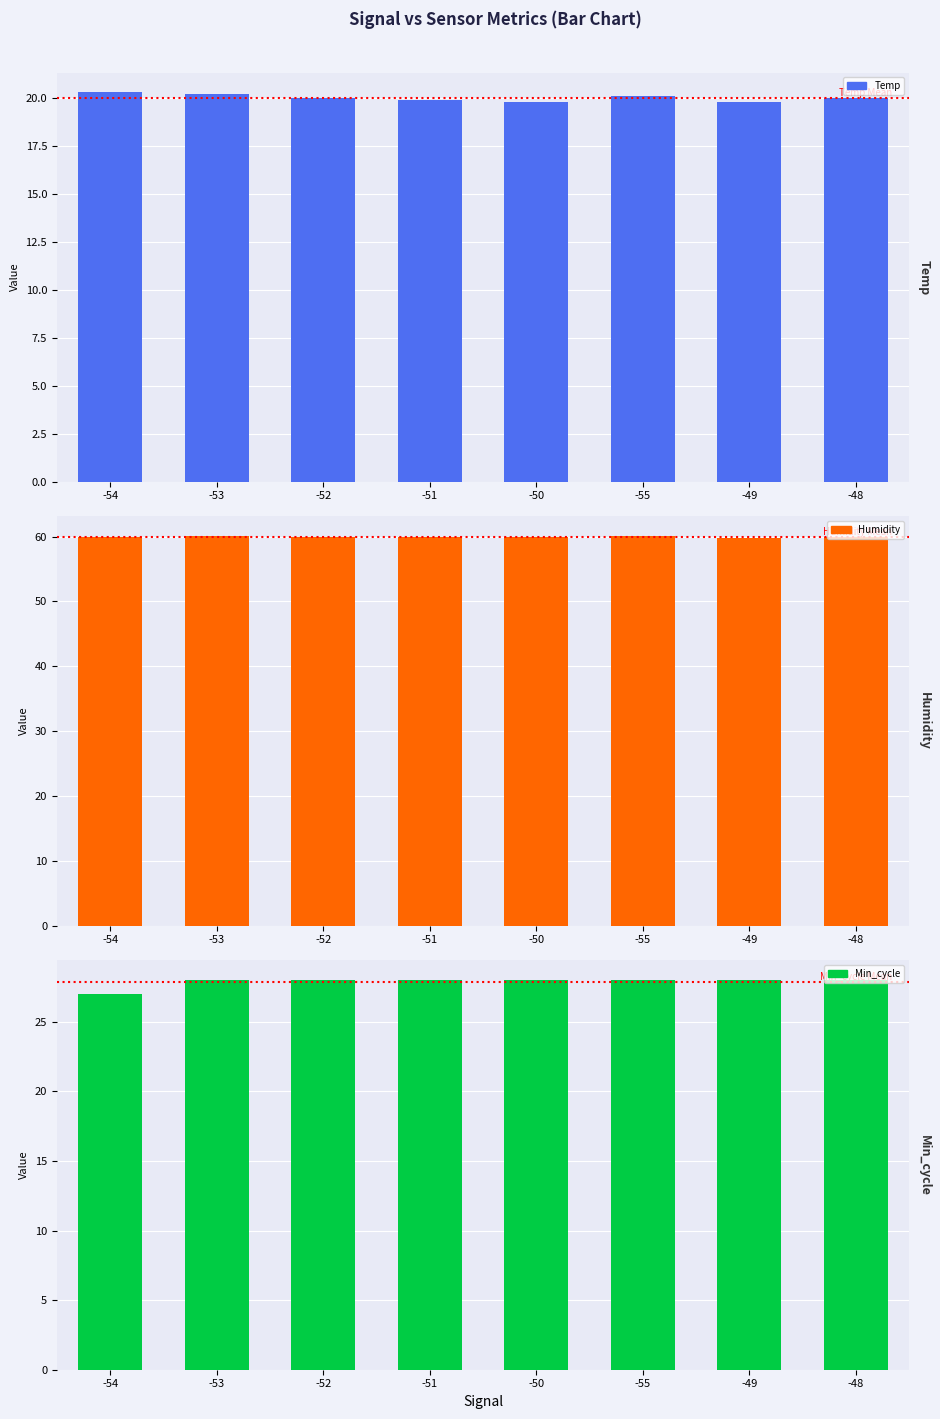

Reading right to left, transcribe all the data shown in this chart.

Temp: 20.0	19.8	20.1	19.8	19.9	20.0	20.2	20.3
Humidity: 59.9	59.8	60.1	59.9	60.0	60.0	60.0	60.0
Min_cycle: 28.0	28.0	28.0	28.0	28.0	28.0	28.0	27.0